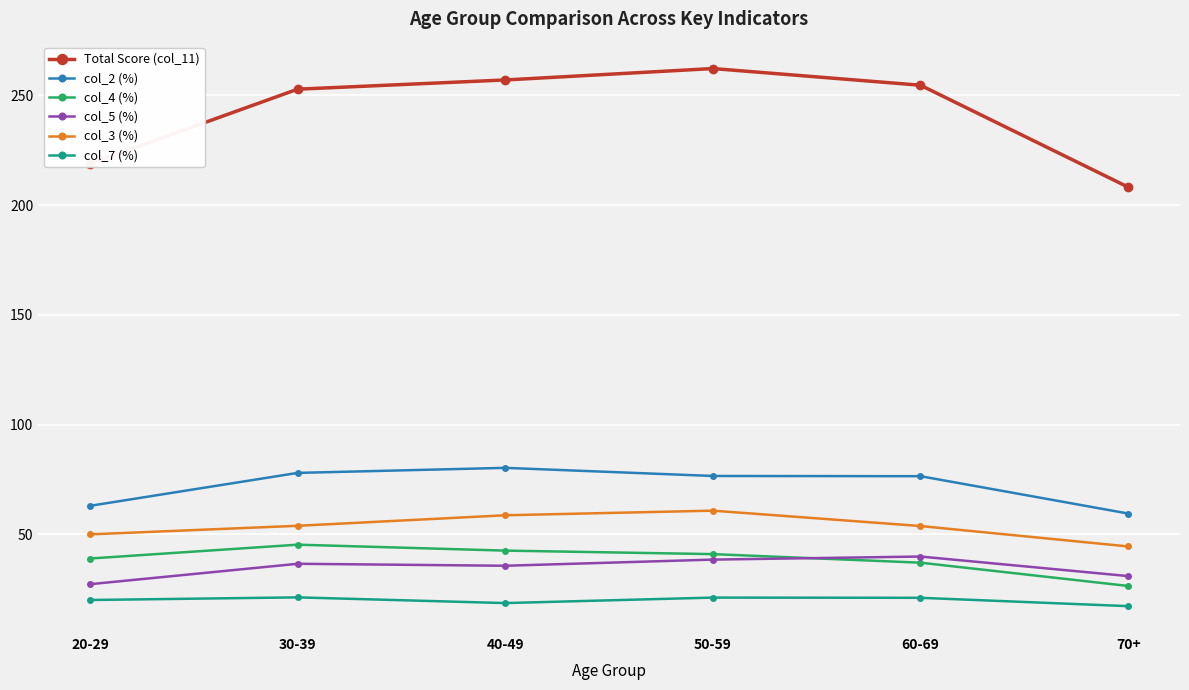

What are all the series names shown in the legend?

Total Score (col_11), col_2 (%), col_4 (%), col_5 (%), col_3 (%), col_7 (%)